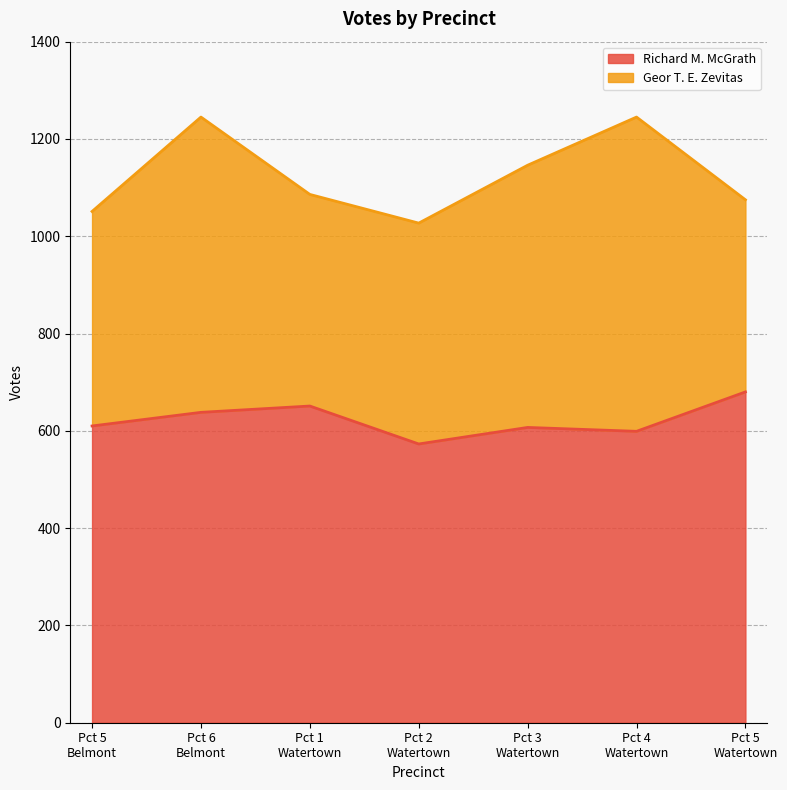

What is the maximum value shown in the chart?

680